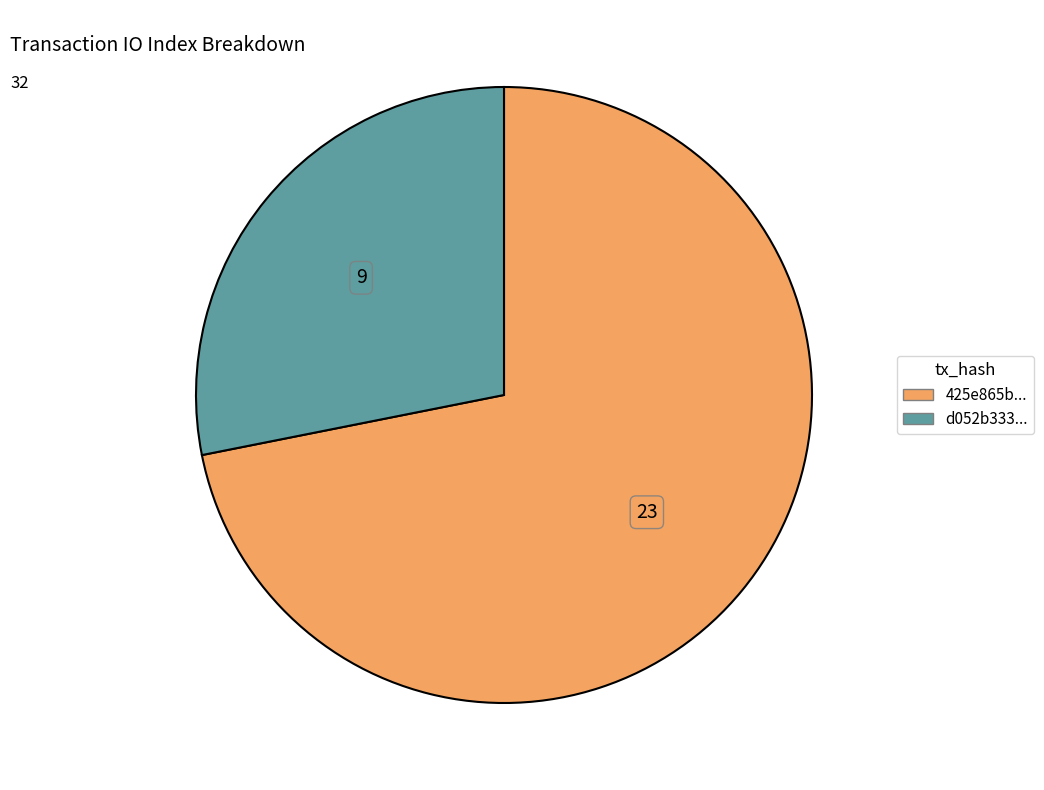

Is there a majority slice in this chart?

Yes